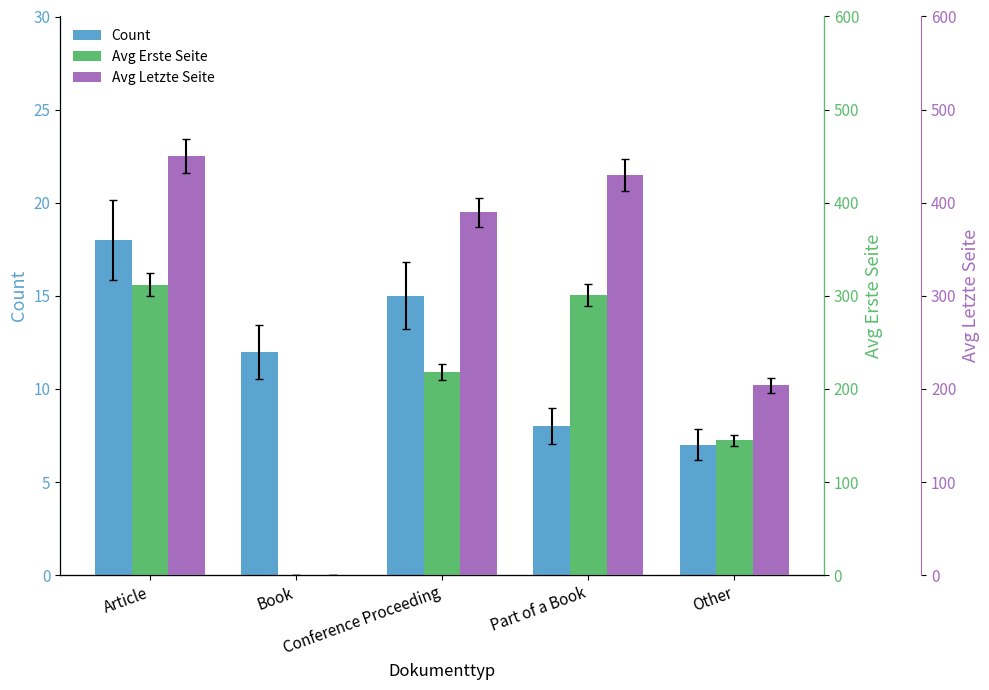

What is the spread (max minus min) of values at Article?

432